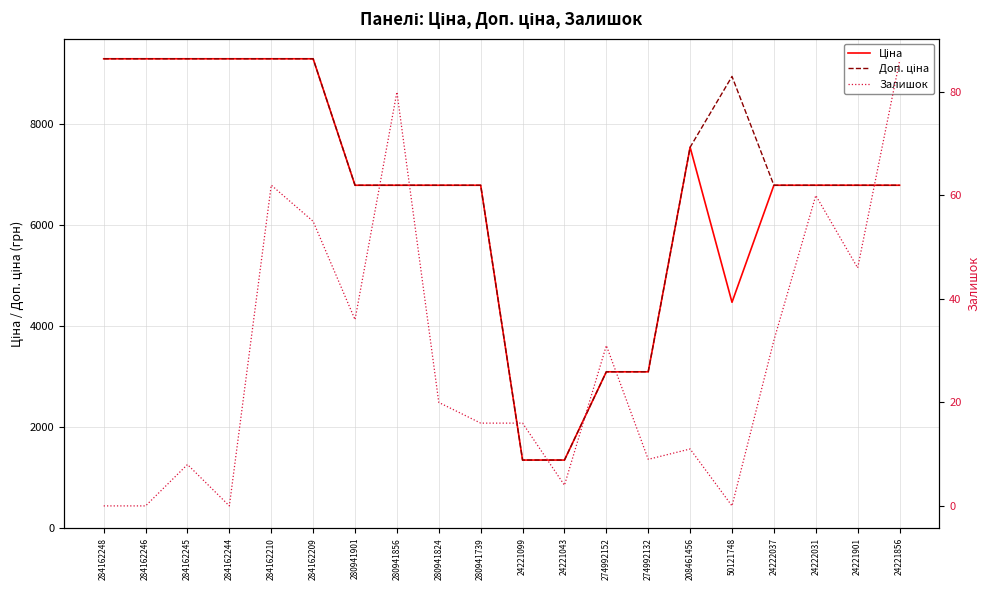

Reading left to right, what are all the values shown in this chart?

Ціна: 9290.5	9290.5	9290.5	9290.5	9290.5	9290.5	6787.1	6787.1	6787.1	6787.1	1347.9	1347.9	3094.7	3094.7	7539.3	4470.6	6787.1	6787.1	6787.1	6787.1
Доп. ціна: 9290.5	9290.5	9290.5	9290.5	9290.5	9290.5	6787.1	6787.1	6787.1	6787.1	1348.0	1348.0	3095.0	3095.0	7539.3	8941.2	6787.1	6787.1	6787.1	6787.1
Залишок: 0.0	0.0	8.0	0.0	62.0	55.0	36.0	80.0	20.0	16.0	16.0	4.0	31.0	9.0	11.0	0.0	32.0	60.0	46.0	86.0